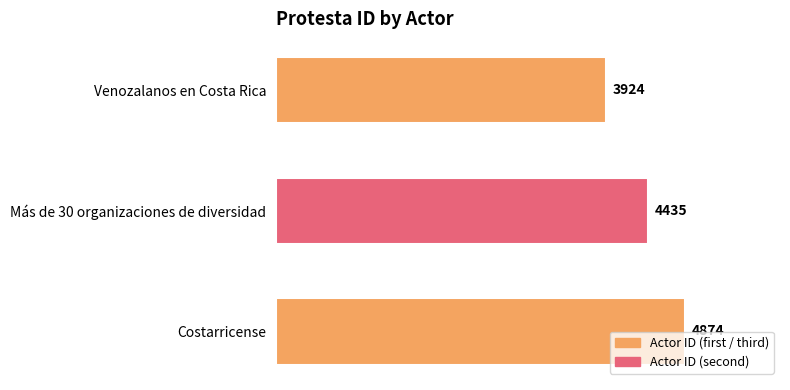

What is the approximate value at Venozalanos en Costa Rica, to the nearest 10?

3920